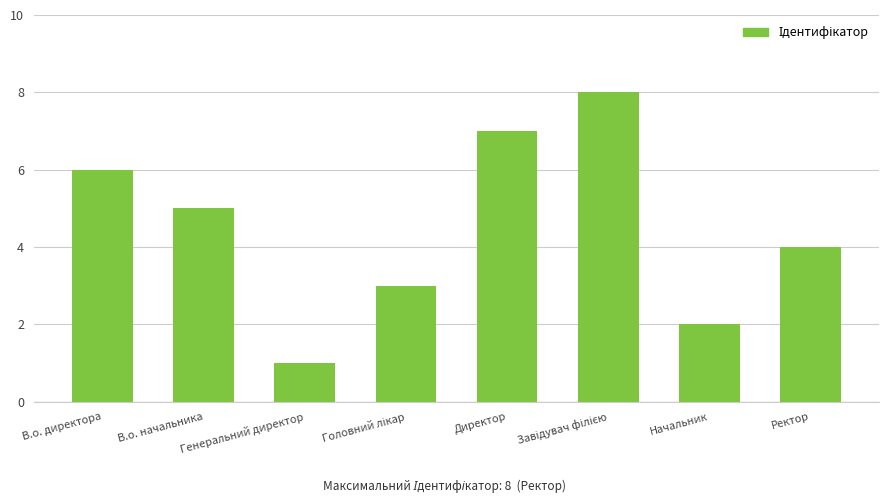

What is the greatest value displayed?

8